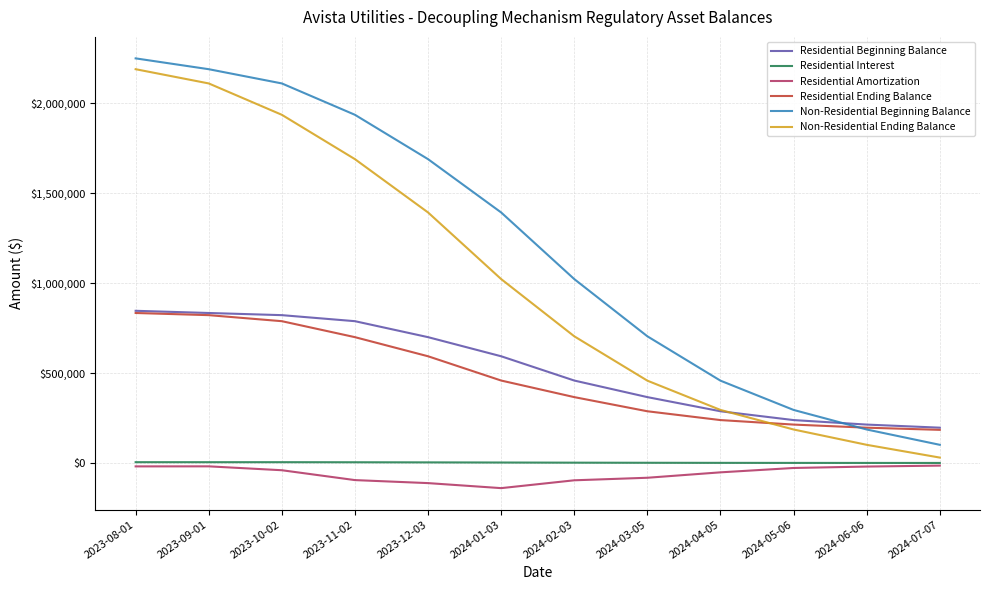

Which series has the largest total across all categories?

Non-Residential Beginning Balance